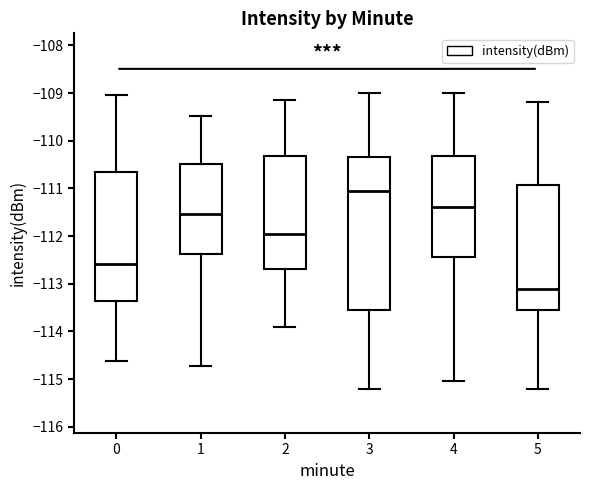

Which box's median line is the highest?

3